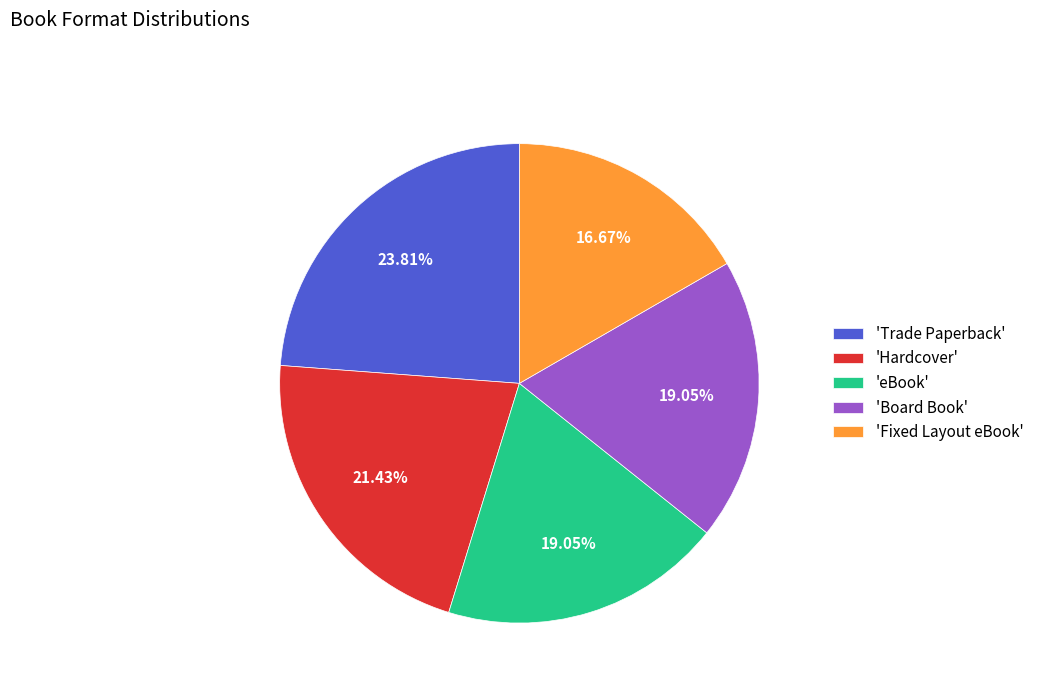

Is there any slice that represents more than half of the pie?

No